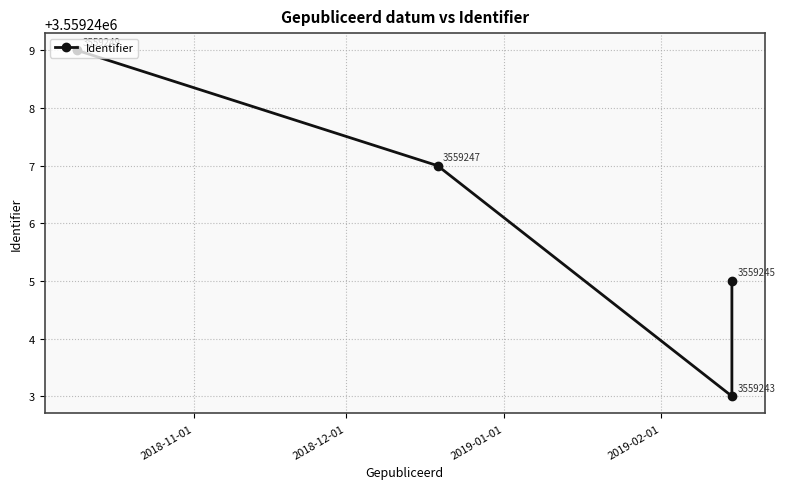

Count the number of data series in this chart.

1